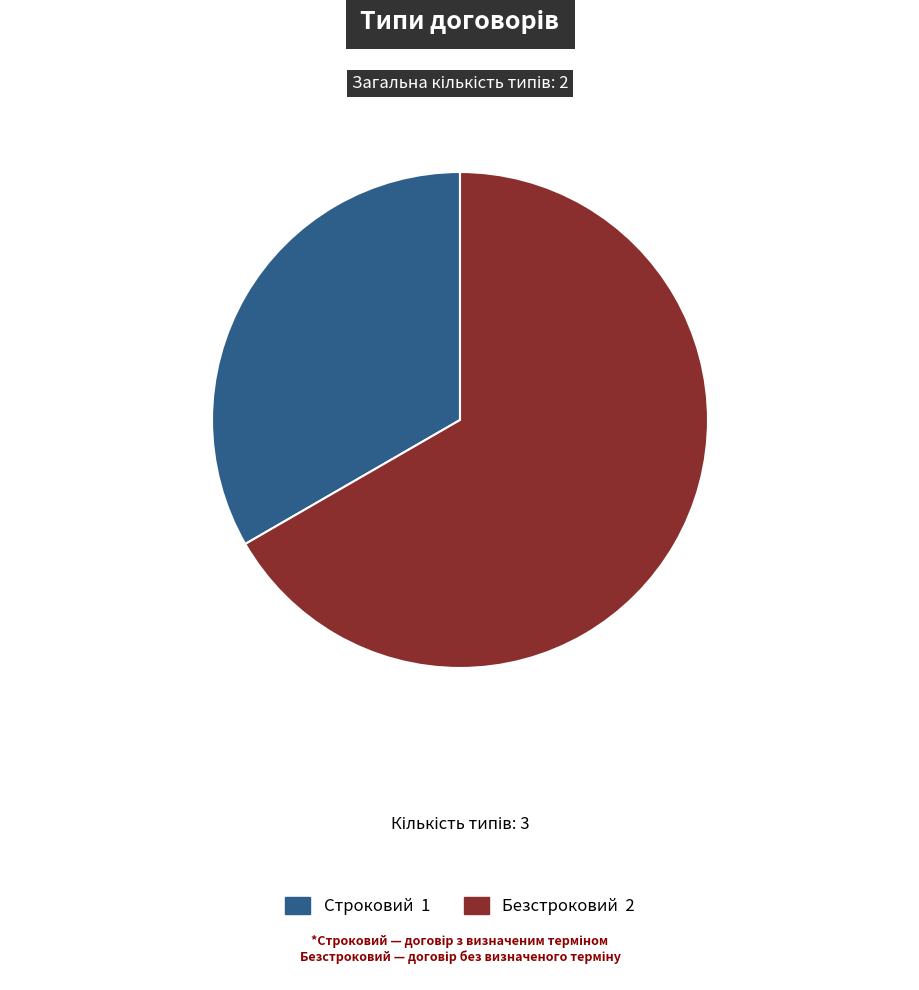

Is there a majority slice in this chart?

Yes